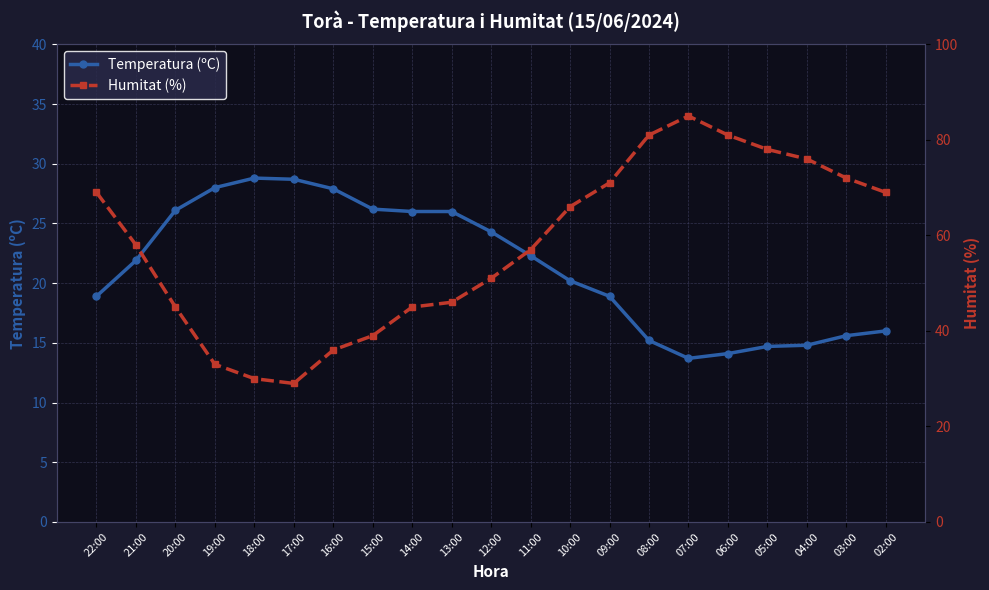

Which series changed the most between 15:00 and 07:00?

Humitat (%)